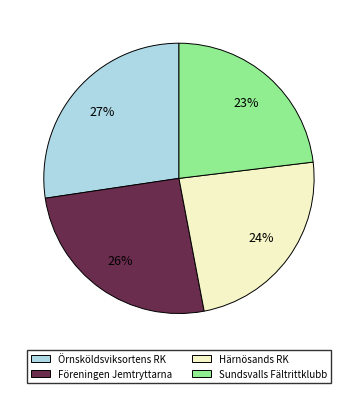

Between Sundsvalls Fältrittklubb and Föreningen Jemtryttarna, which is larger?

Föreningen Jemtryttarna